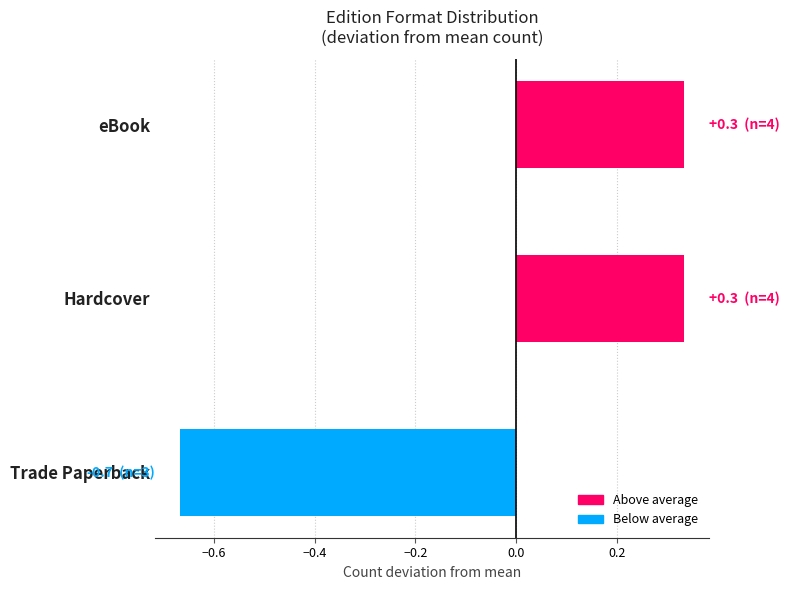

How many bars are there in total?

3